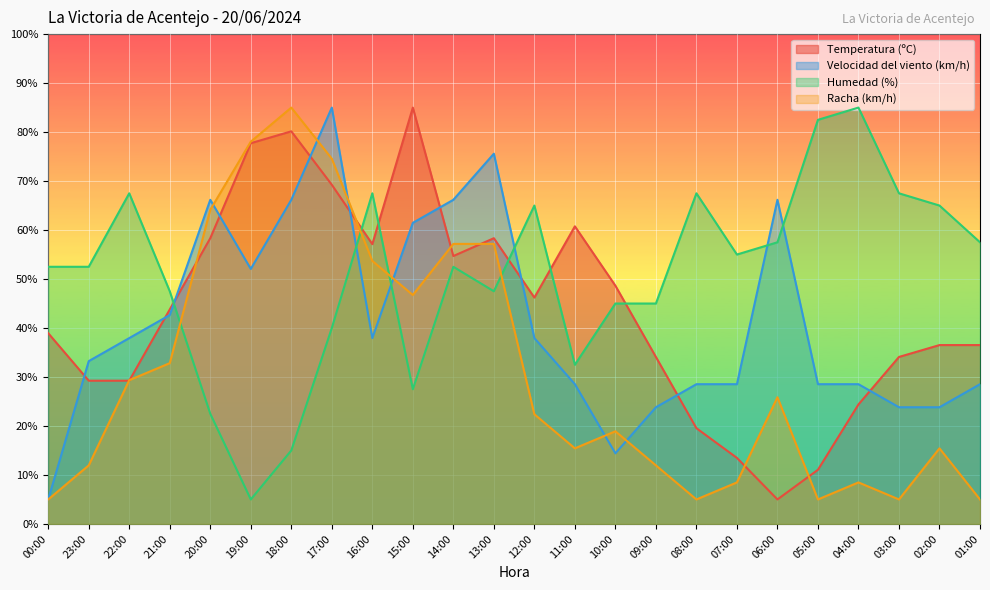

Reading left to right, extract all data points from this chart.

Temperatura (ºC): 00:00=38.9	23:00=29.2	22:00=29.2	21:00=43.8	20:00=58.3	19:00=77.7	18:00=80.2	17:00=69.2	16:00=57.1	15:00=85.0	14:00=54.7	13:00=58.3	12:00=46.2	11:00=60.8	10:00=48.6	09:00=34.1	08:00=19.5	07:00=13.5	06:00=5.0	05:00=11.1	04:00=24.4	03:00=34.1	02:00=36.5	01:00=36.5
Velocidad del viento (km/h): 00:00=5.0	23:00=33.2	22:00=37.9	21:00=42.6	20:00=66.2	19:00=52.1	18:00=66.2	17:00=85.0	16:00=37.9	15:00=61.5	14:00=66.2	13:00=75.6	12:00=37.9	11:00=28.5	10:00=14.4	09:00=23.8	08:00=28.5	07:00=28.5	06:00=66.2	05:00=28.5	04:00=28.5	03:00=23.8	02:00=23.8	01:00=28.5
Humedad (%): 00:00=52.5	23:00=52.5	22:00=67.5	21:00=47.5	20:00=22.5	19:00=5.0	18:00=15.0	17:00=40.0	16:00=67.5	15:00=27.5	14:00=52.5	13:00=47.5	12:00=65.0	11:00=32.5	10:00=45.0	09:00=45.0	08:00=67.5	07:00=55.0	06:00=57.5	05:00=82.5	04:00=85.0	03:00=67.5	02:00=65.0	01:00=57.5
Racha (km/h): 00:00=5.0	23:00=12.0	22:00=29.3	21:00=32.8	20:00=64.1	19:00=78.0	18:00=85.0	17:00=74.6	16:00=53.7	15:00=46.7	14:00=57.2	13:00=57.2	12:00=22.4	11:00=15.4	10:00=18.9	09:00=12.0	08:00=5.0	07:00=8.5	06:00=25.9	05:00=5.0	04:00=8.5	03:00=5.0	02:00=15.4	01:00=5.0